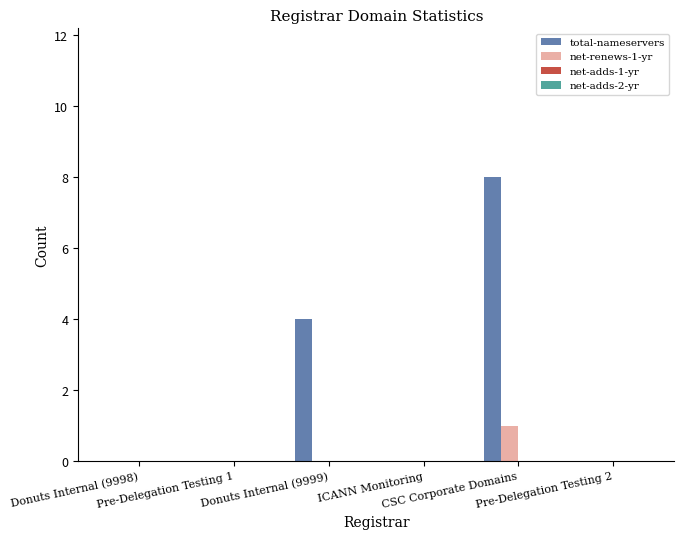

What is the maximum value for total-nameservers?

8